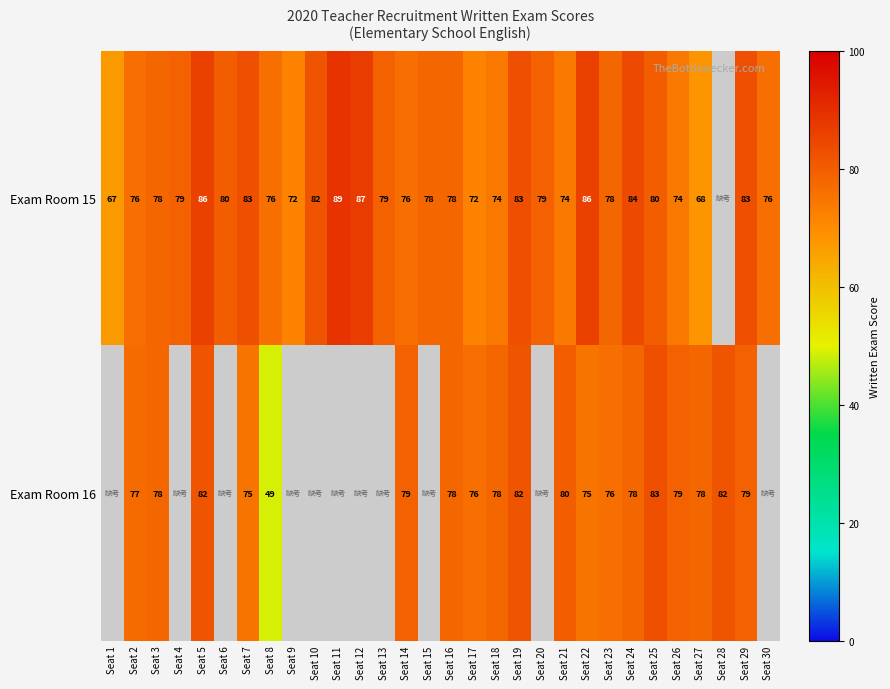

What is the sum of the Exam Room 15 values at Seat 23 and Seat 8?

154